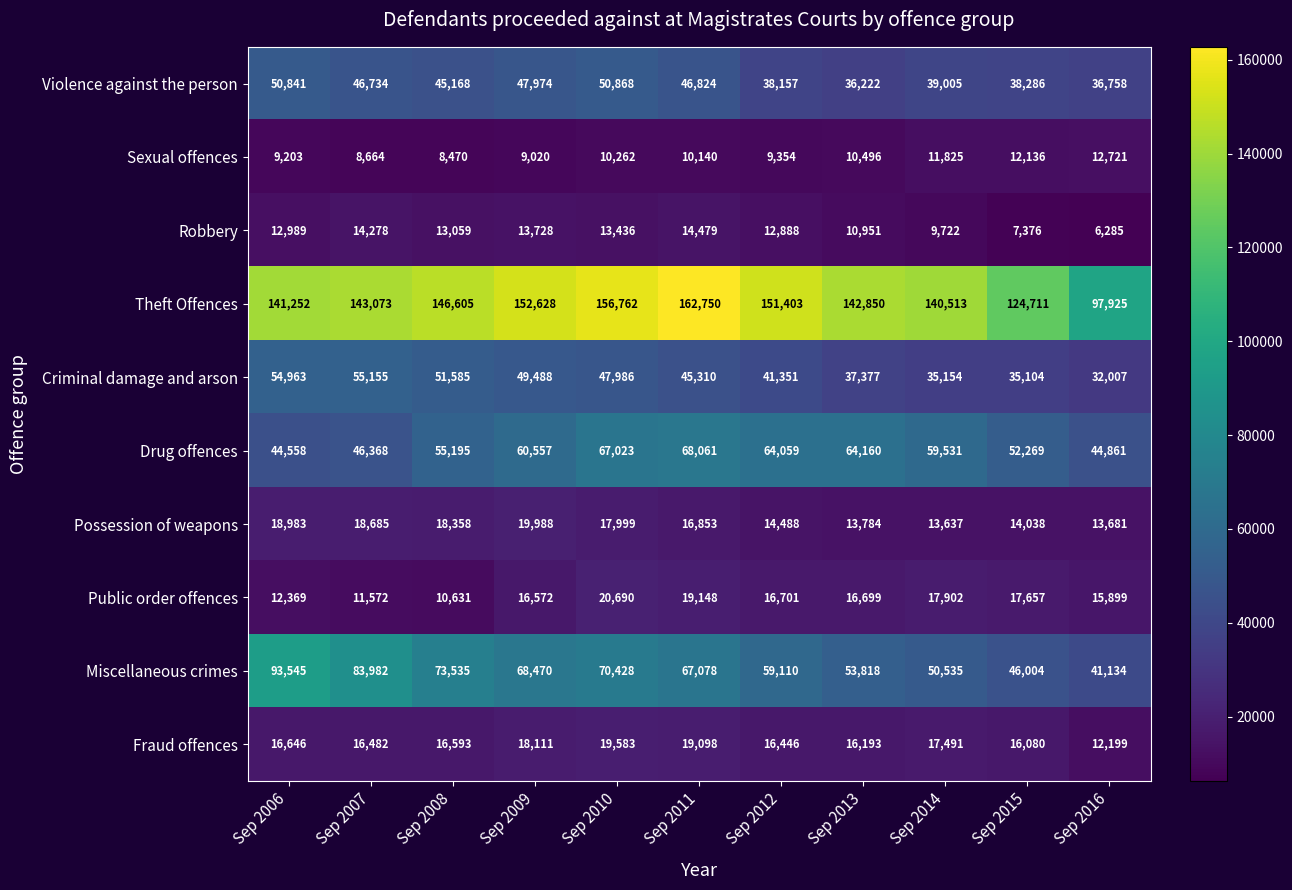

Rank the series at Sep 2014 from lowest to highest value.

Robbery, Sexual offences, Possession of weapons, Fraud offences, Public order offences, Criminal damage and arson, Violence against the person, Miscellaneous crimes, Drug offences, Theft Offences